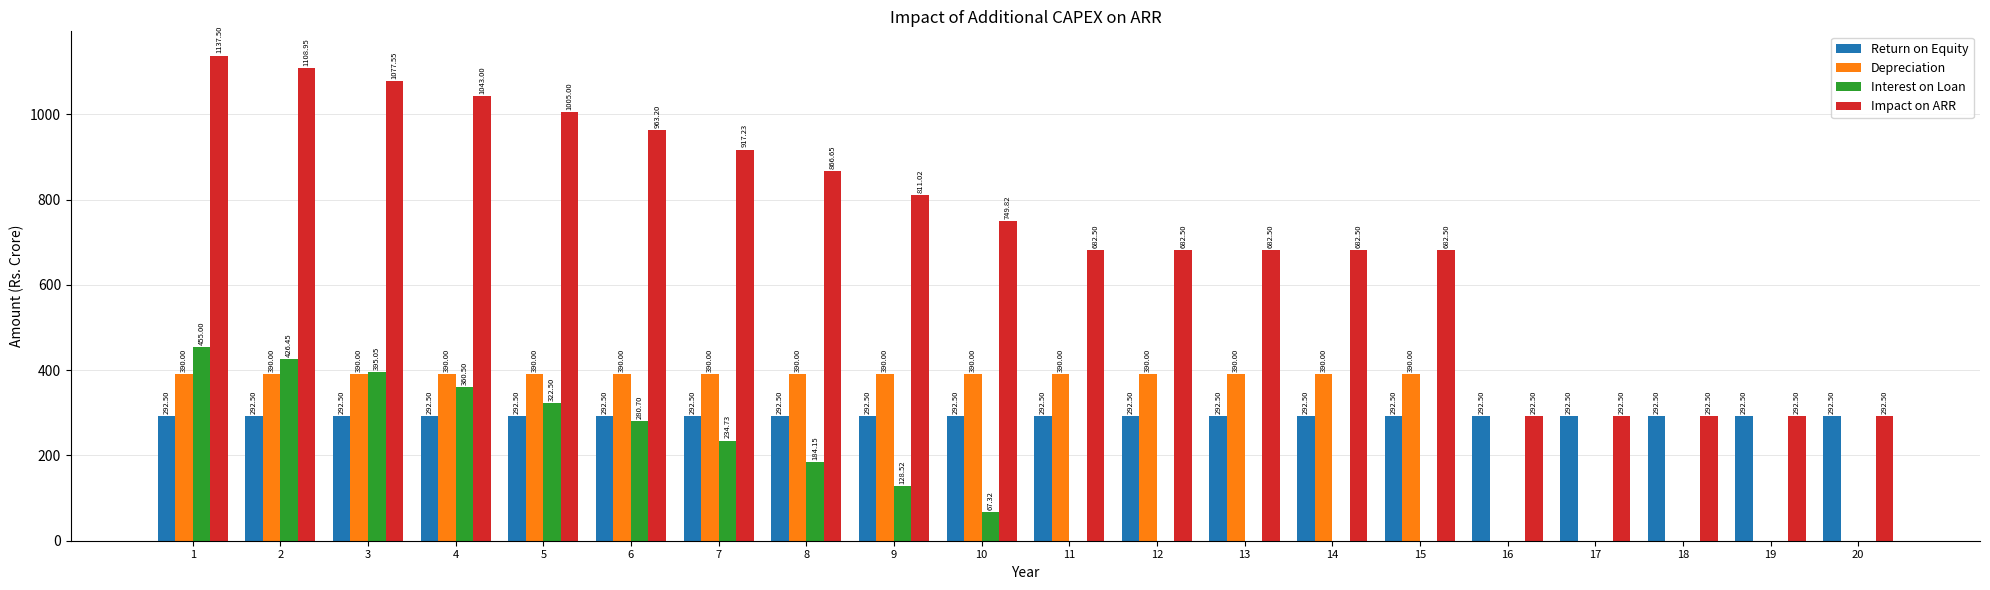

Which series has the largest total across all categories?

Impact on ARR